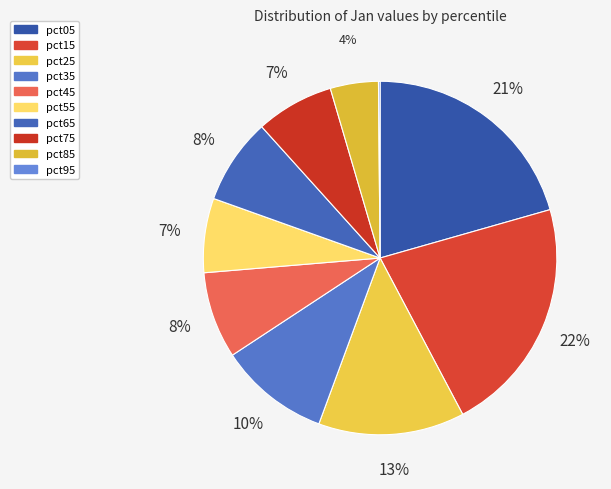

To the nearest percent, what portion does pct25 represent?

13%